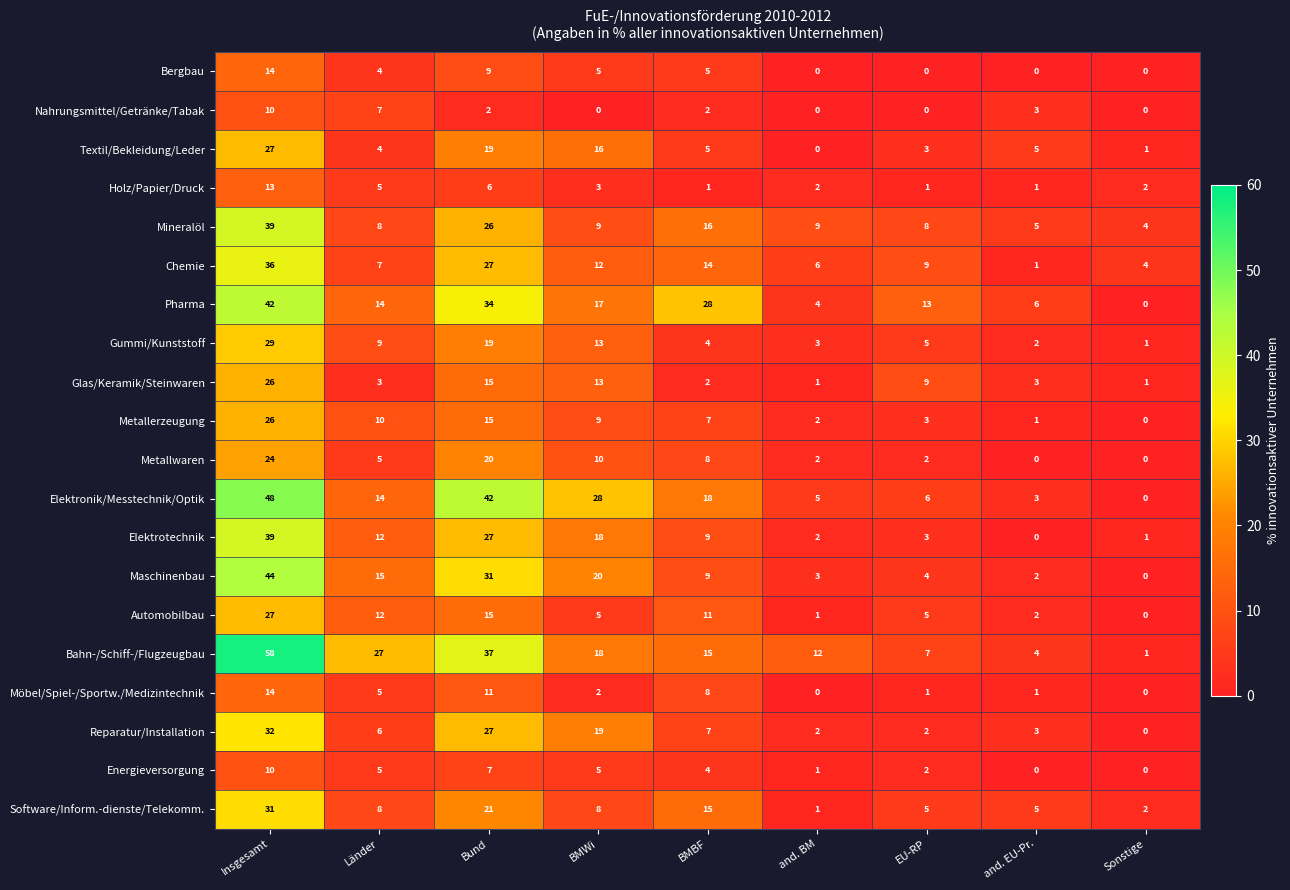

At which category does the chart reach its peak across all series?

Insgesamt